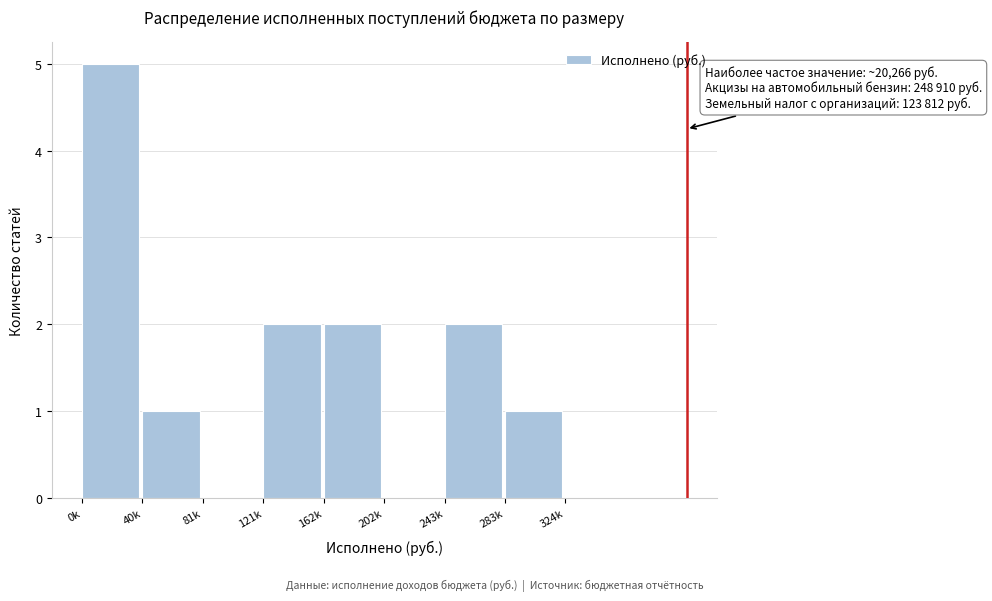

Reading left to right, transcribe all the data shown in this chart.

0k=5	40k=1	81k=0	121k=2	162k=2	202k=0	243k=2	283k=1